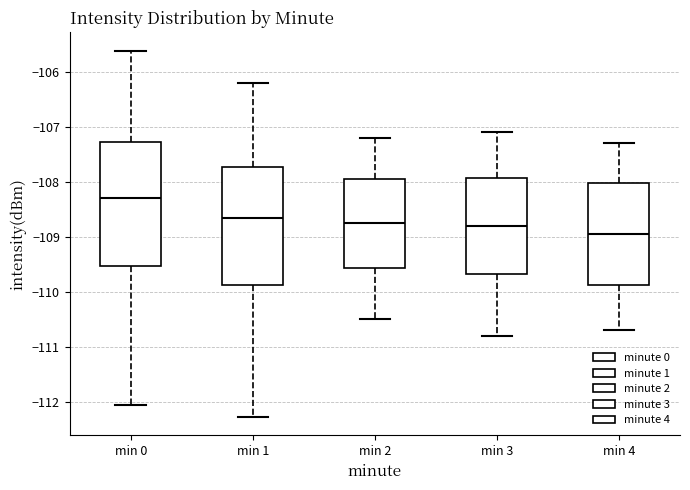

Reading left to right, transcribe this box plot: for each box, give where its median line is, the range the box spans, and where its two whiskers end, as read against the y-axis. The values are not printed on the chart, so give them approximately, as read against the axis.

min 0: median -108.3, box -109.5 to -107.3, whiskers -112.1 to -105.6
min 1: median -108.7, box -109.9 to -107.7, whiskers -112.3 to -106.2
min 2: median -108.7, box -109.6 to -107.9, whiskers -110.5 to -107.2
min 3: median -108.8, box -109.7 to -107.9, whiskers -110.8 to -107.1
min 4: median -108.9, box -109.9 to -108.0, whiskers -110.7 to -107.3